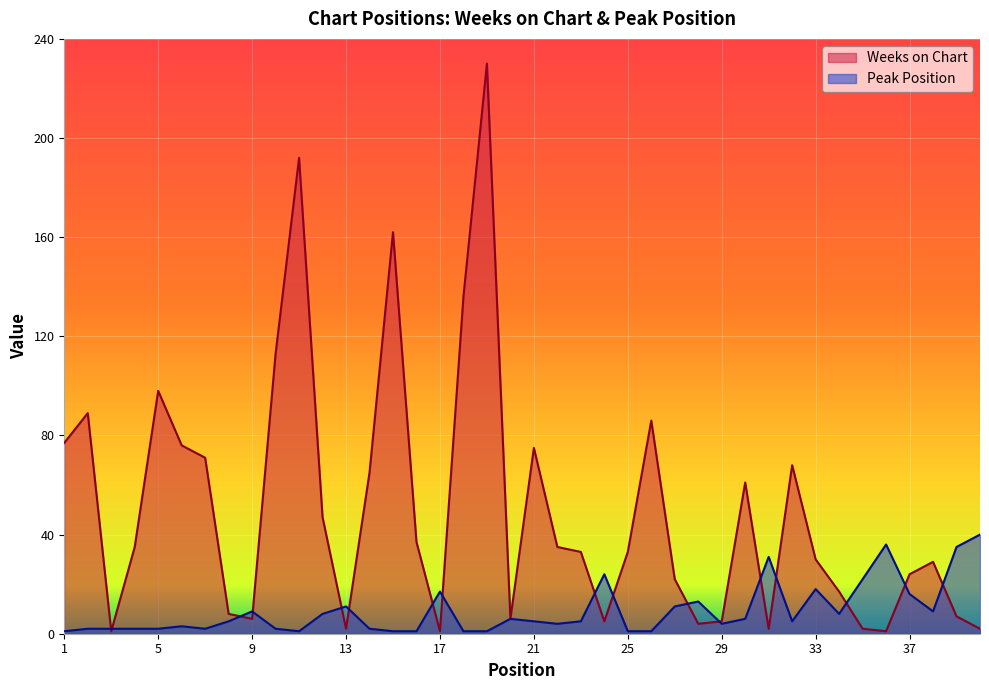

What are all the series names shown in the legend?

Weeks on Chart, Peak Position